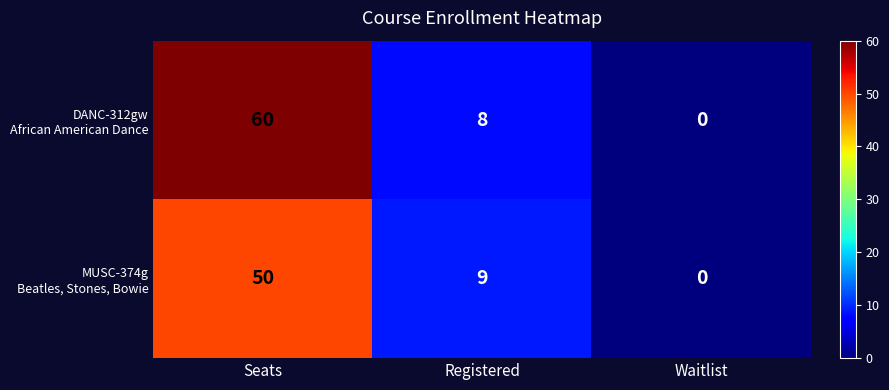

What is the total value across all series at Registered?

17